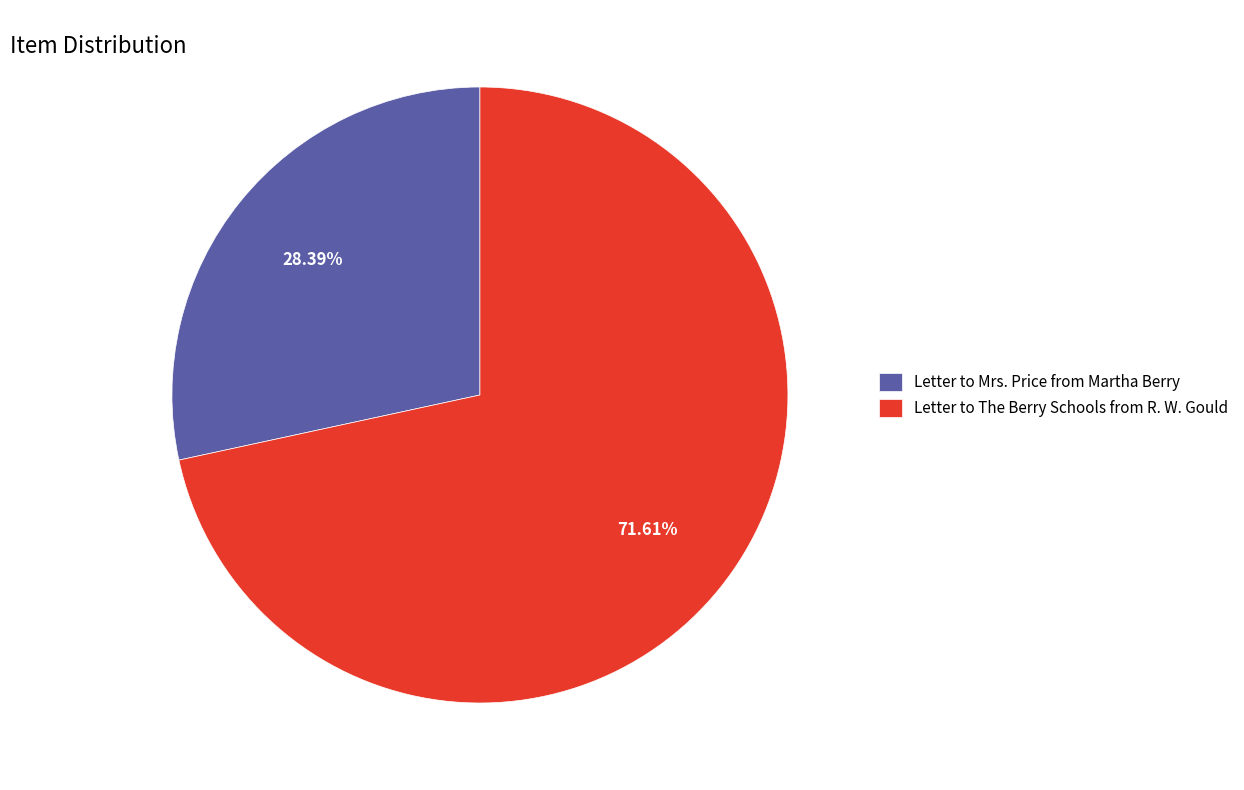

What is the ratio of the value at Letter to The Berry Schools from R. W. Gould to the value at Letter to Mrs. Price from Martha Berry?

2.5